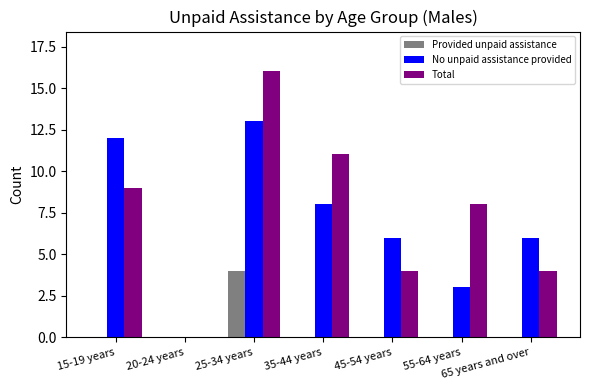

What is the total value across all series at 45-54 years?

10